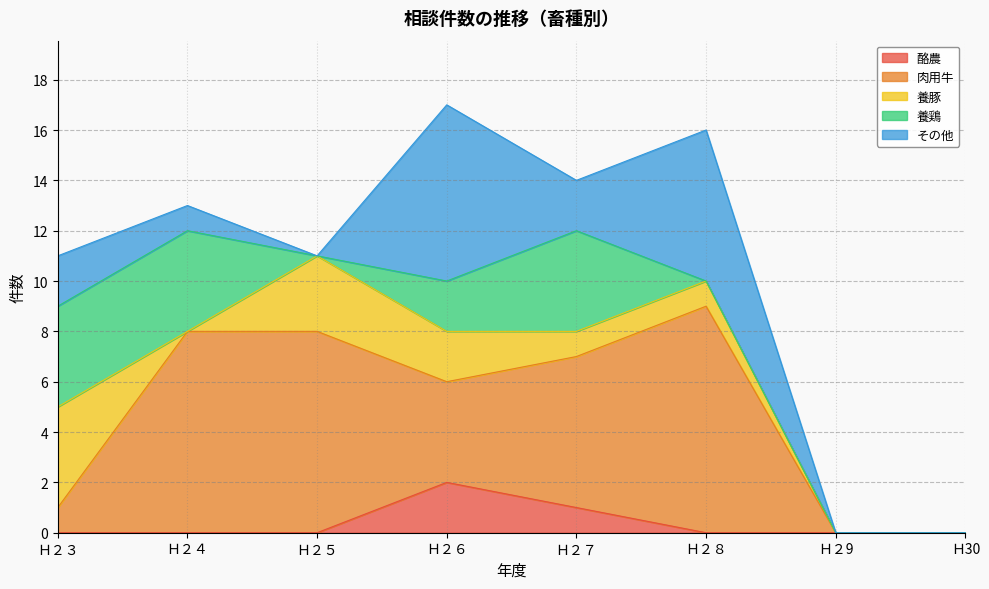

How many positive values does the 肉用牛 series have?

6